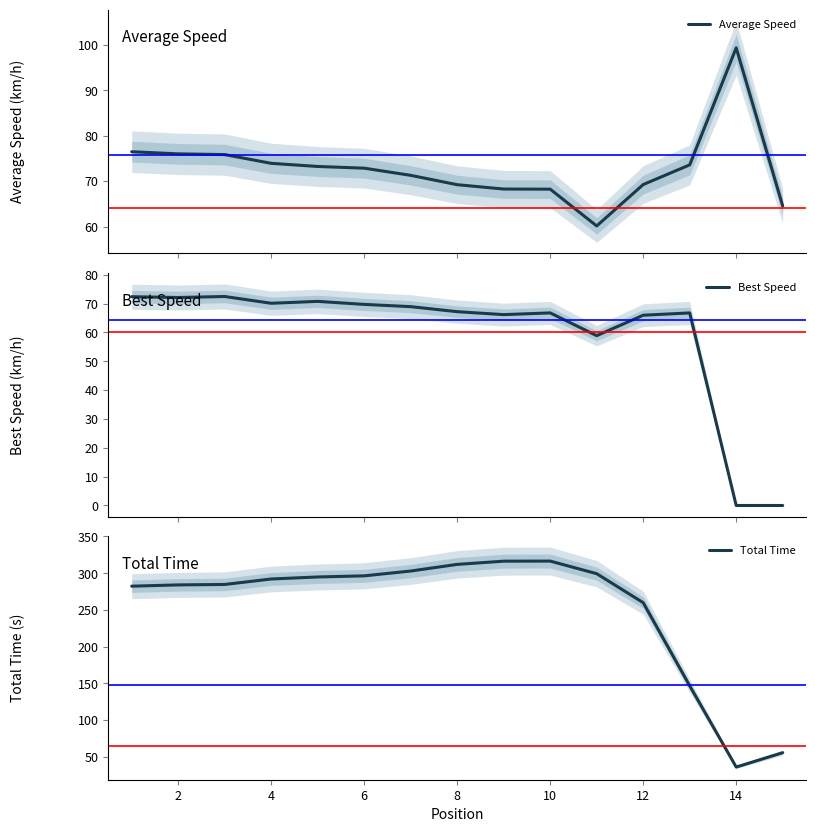

How many data points in Total Time are less than 292?

7